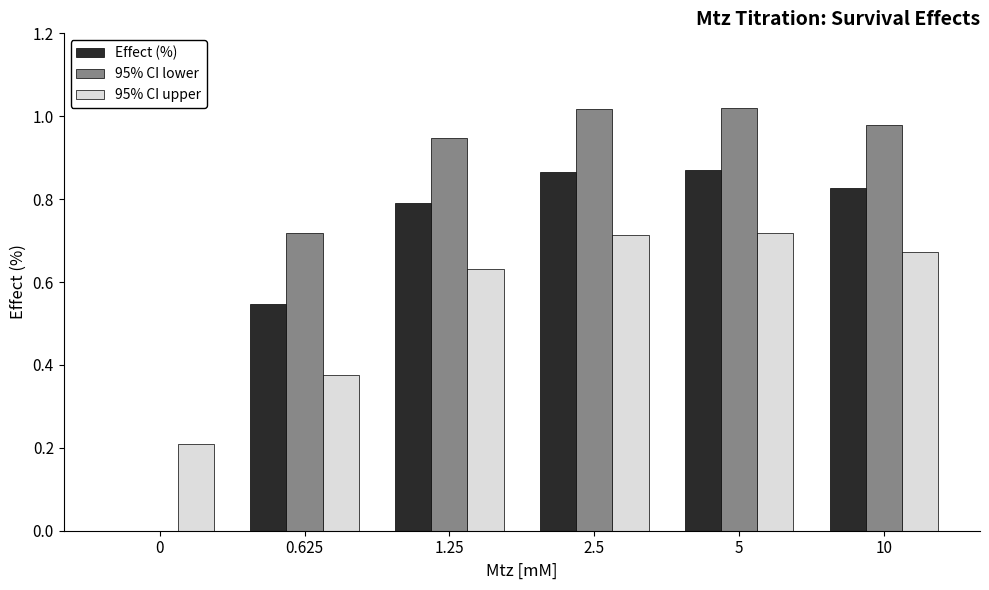

Which series has the largest total across all categories?

95% CI lower